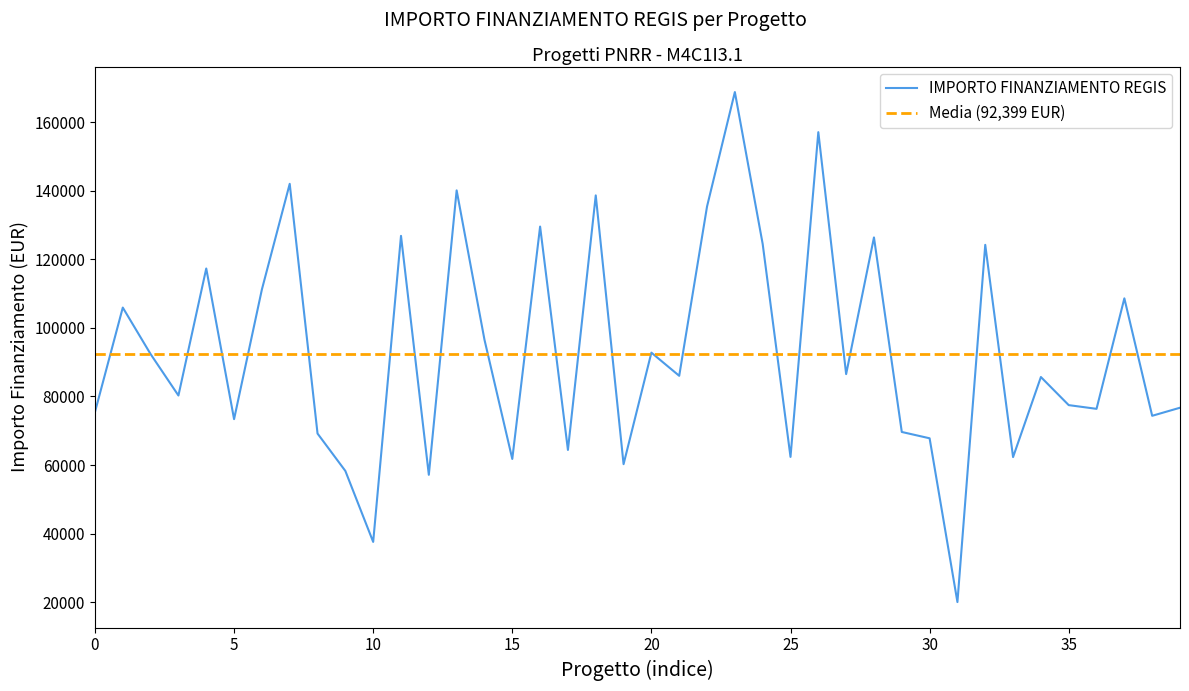

What is the lowest value of the IMPORTO FINANZIAMENTO REGIS series?

20035.6